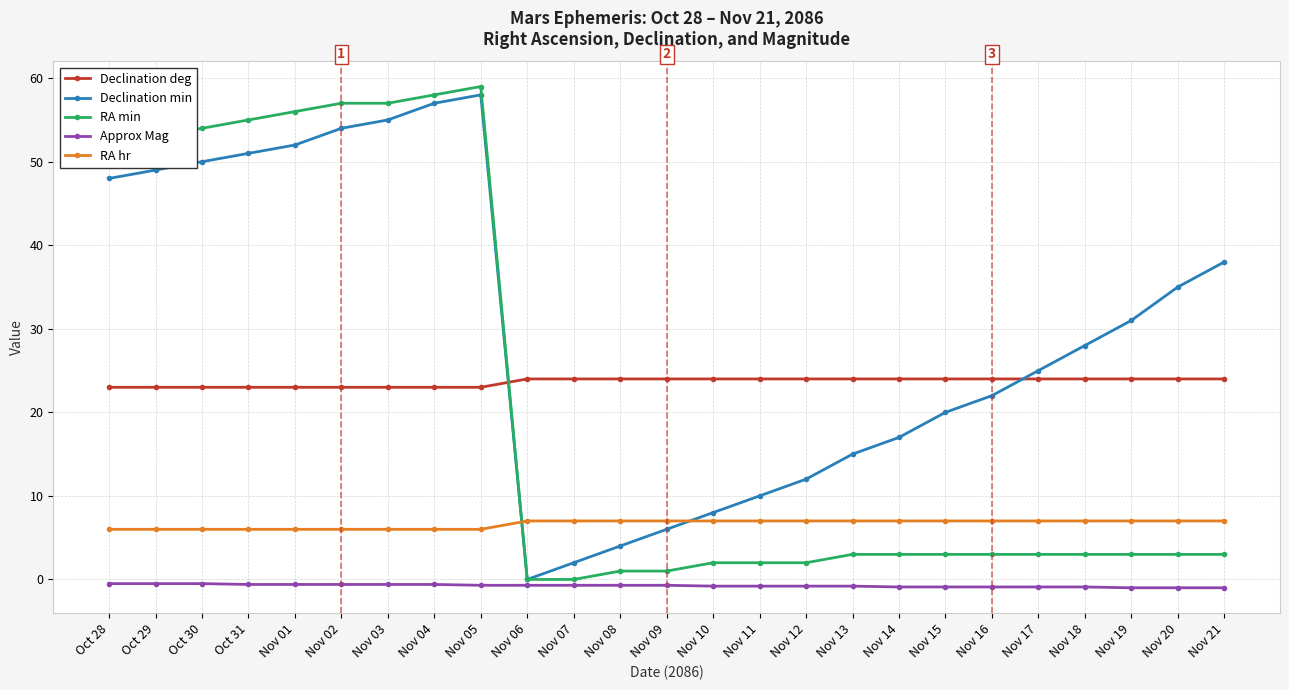

What is the sum of the Declination min values at Oct 30 and Nov 06?

50.0